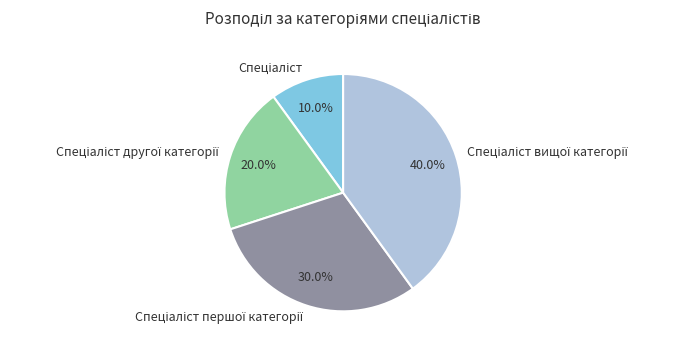

Is there any slice that represents more than half of the pie?

No